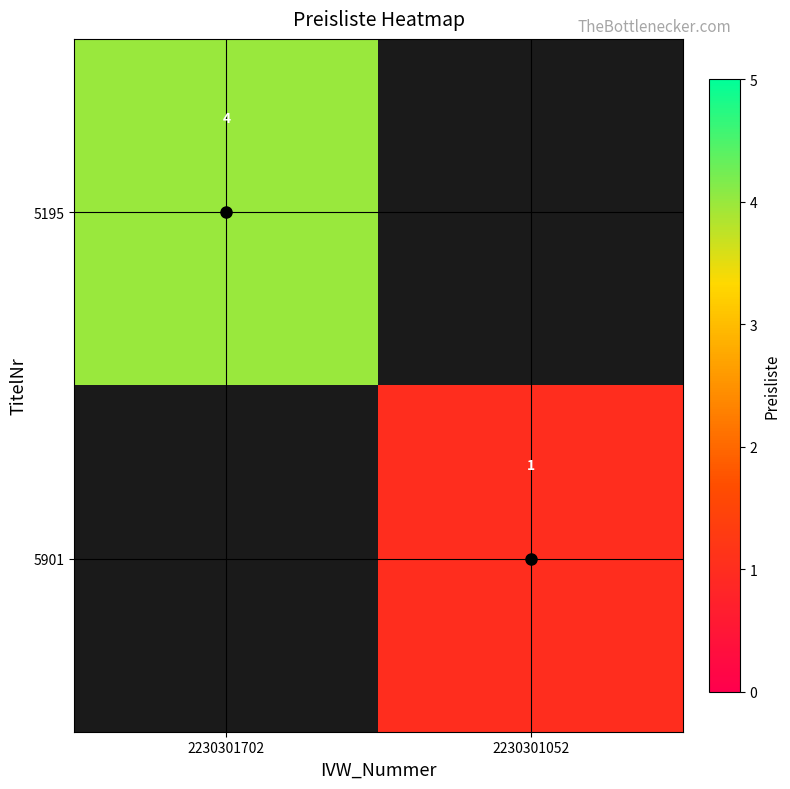

List the labels in order of 5195 value, smallest first.

2230301702, 2230301052